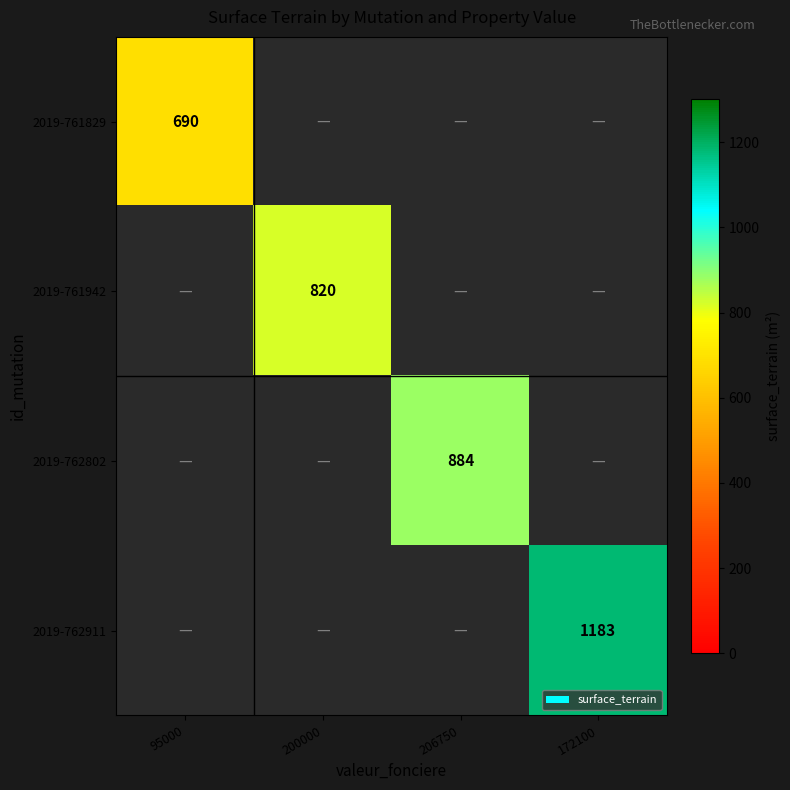

Which has a higher value, 95000 or 200000?

200000